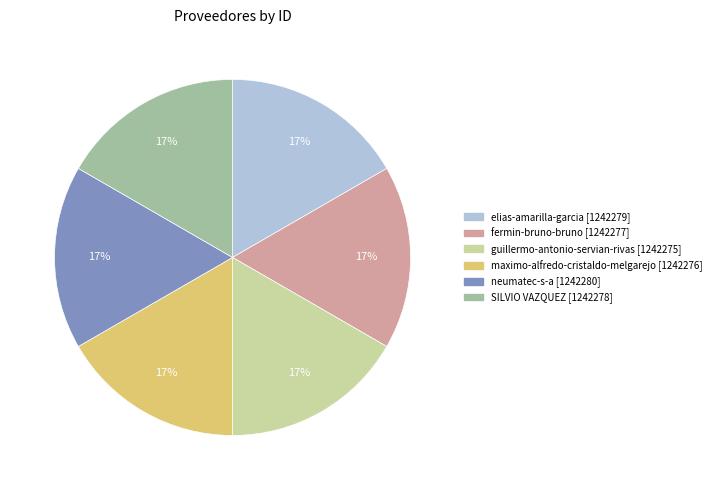

Approximately how many times larger is the value at SILVIO VAZQUEZ compared to guillermo-antonio-servian-rivas?

1.0